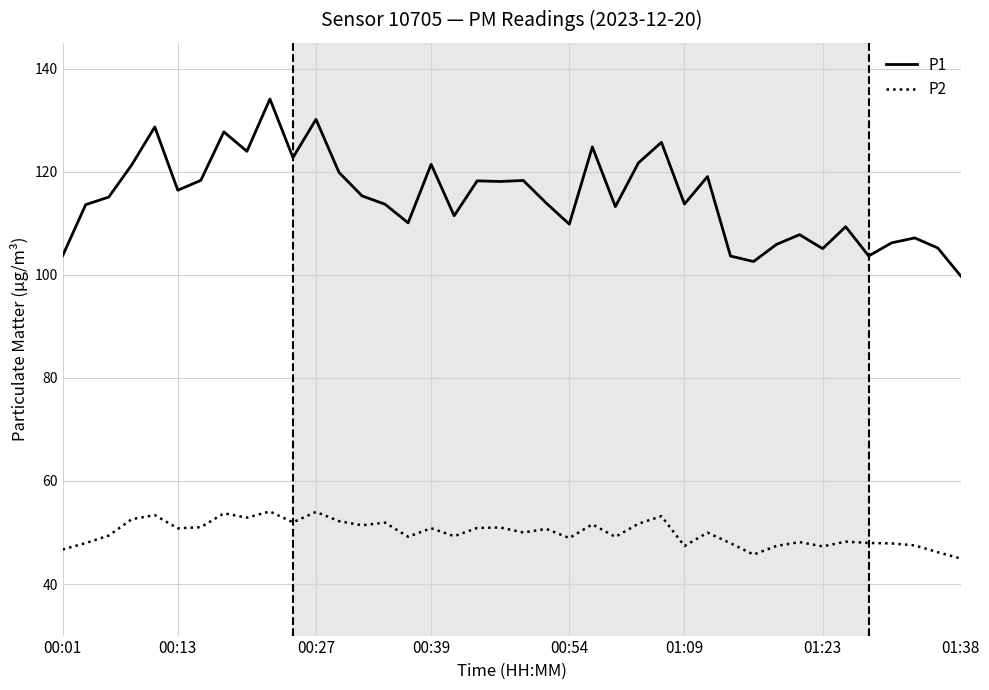

List the series in order of their peak value, lowest first.

P2, P1